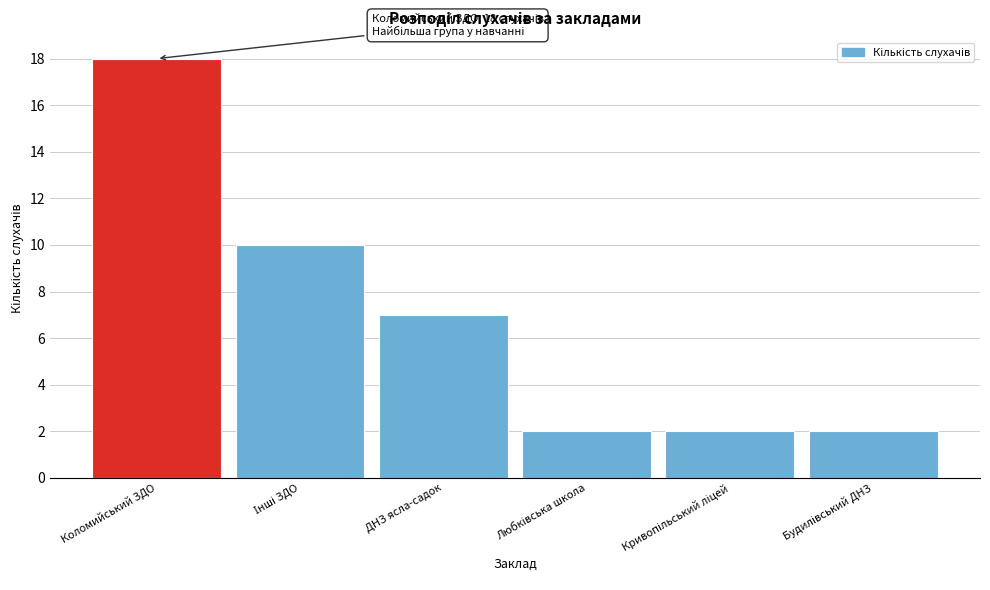

Reading left to right, list all the values displayed in this chart.

18	10	7	2	2	2